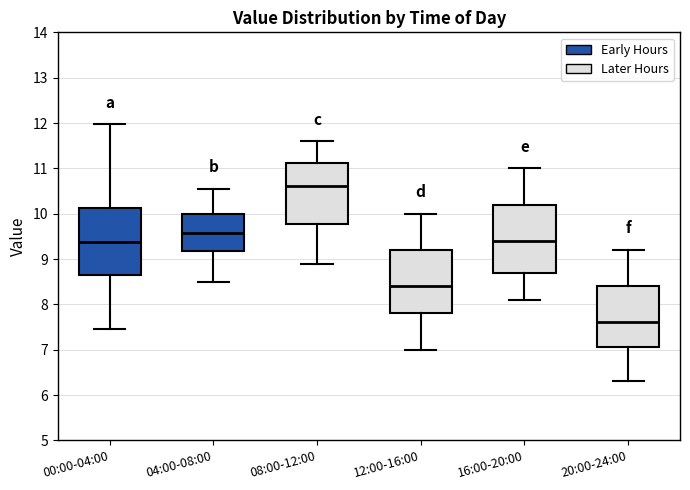

Reading left to right, transcribe this box plot: for each box, give where its median line is, the range the box spans, and where its two whiskers end, as read against the y-axis. The values are not printed on the chart, so give them approximately, as read against the axis.

00:00-04:00: median 9.4, box 8.6 to 10.1, whiskers 7.5 to 12.0
04:00-08:00: median 9.6, box 9.2 to 10.0, whiskers 8.5 to 10.6
08:00-12:00: median 10.6, box 9.8 to 11.1, whiskers 8.9 to 11.6
12:00-16:00: median 8.4, box 7.8 to 9.2, whiskers 7.0 to 10.0
16:00-20:00: median 9.4, box 8.7 to 10.2, whiskers 8.1 to 11.0
20:00-24:00: median 7.6, box 7.1 to 8.4, whiskers 6.3 to 9.2